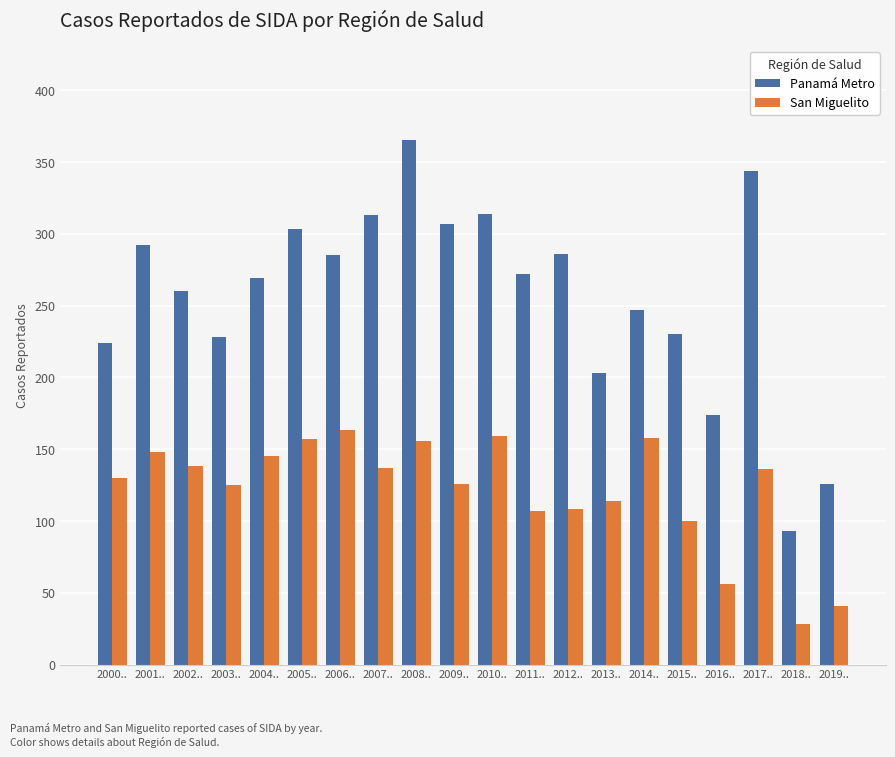

Rank the series by their maximum value, from lowest to highest.

San Miguelito, Panamá Metro